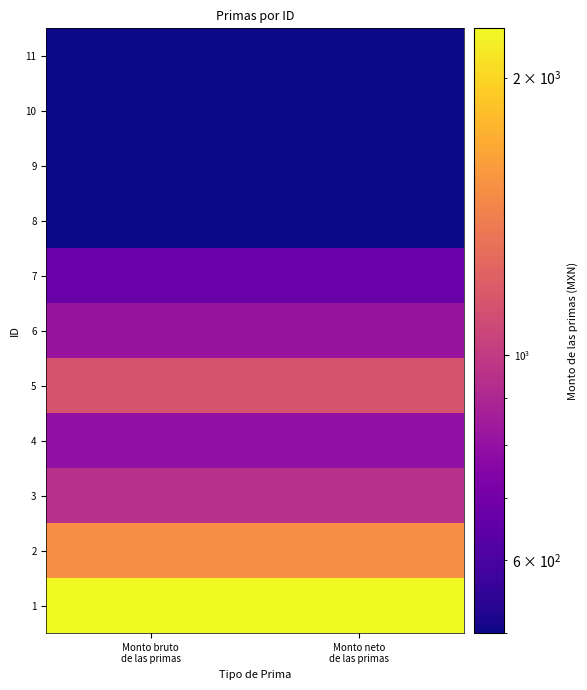

At which category does the chart reach its peak across all series?

Monto bruto
de las primas